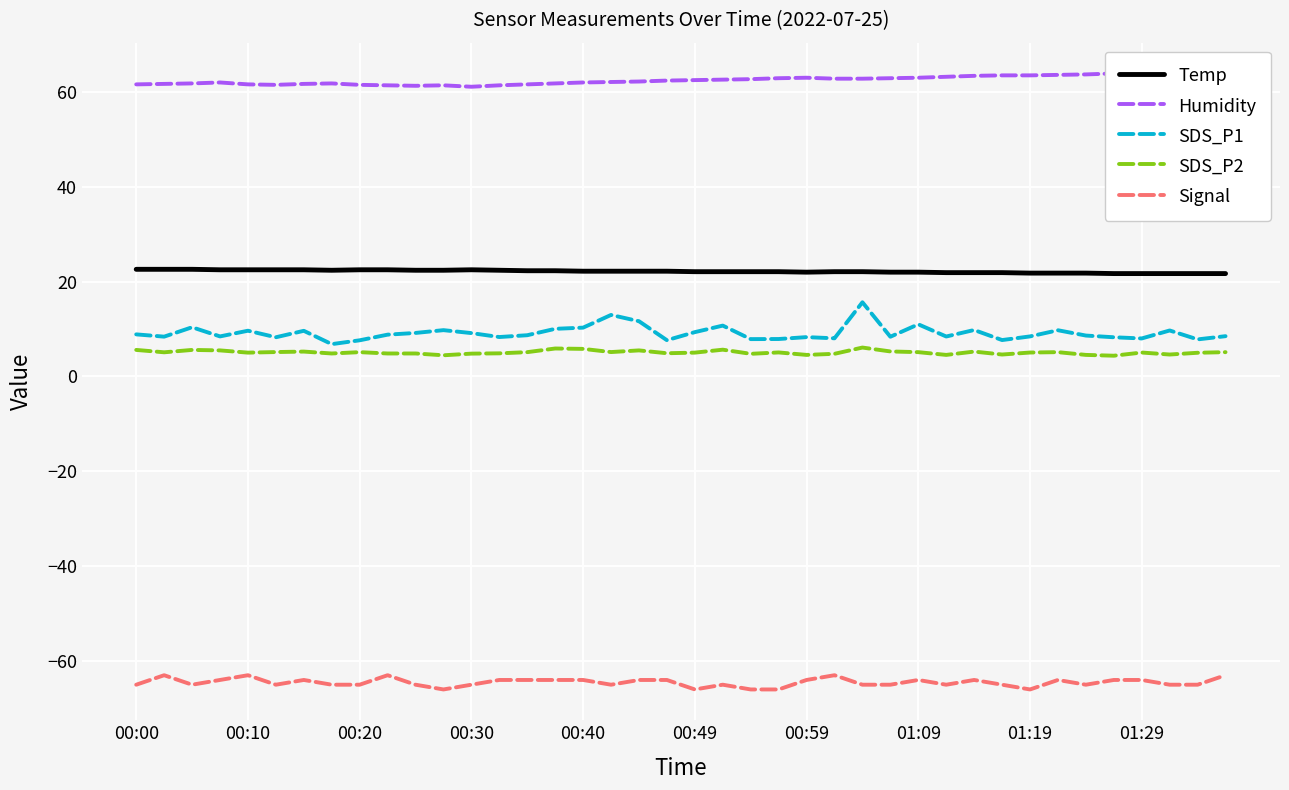

List the series in order of their peak value, highest first.

Humidity, Temp, SDS_P1, SDS_P2, Signal